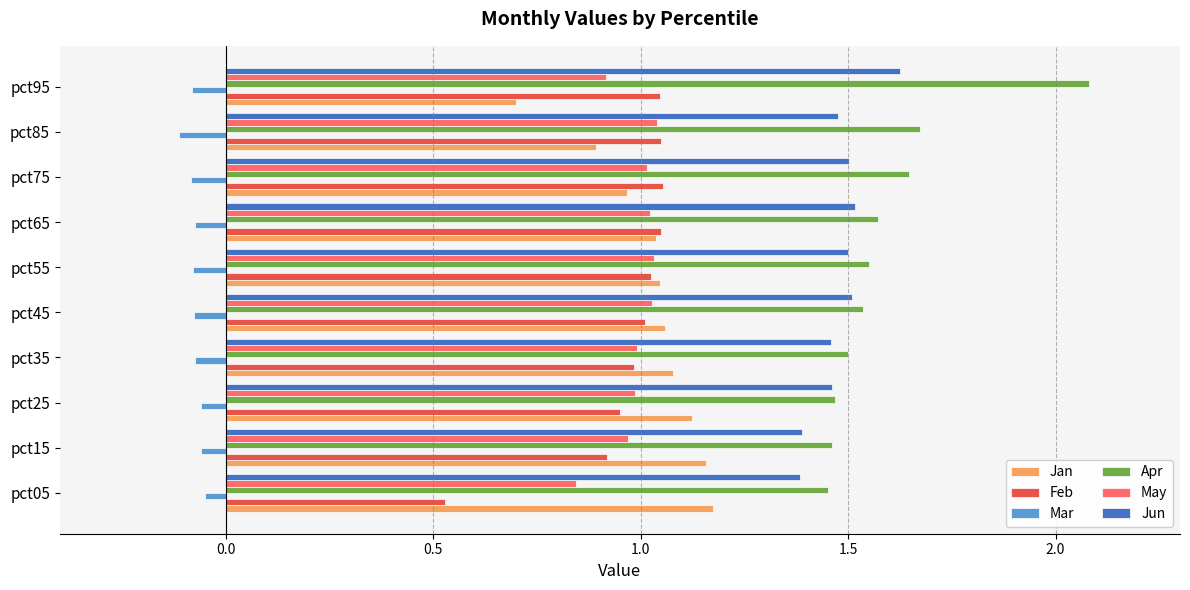

What are all the series names shown in the legend?

Jan, Feb, Mar, Apr, May, Jun